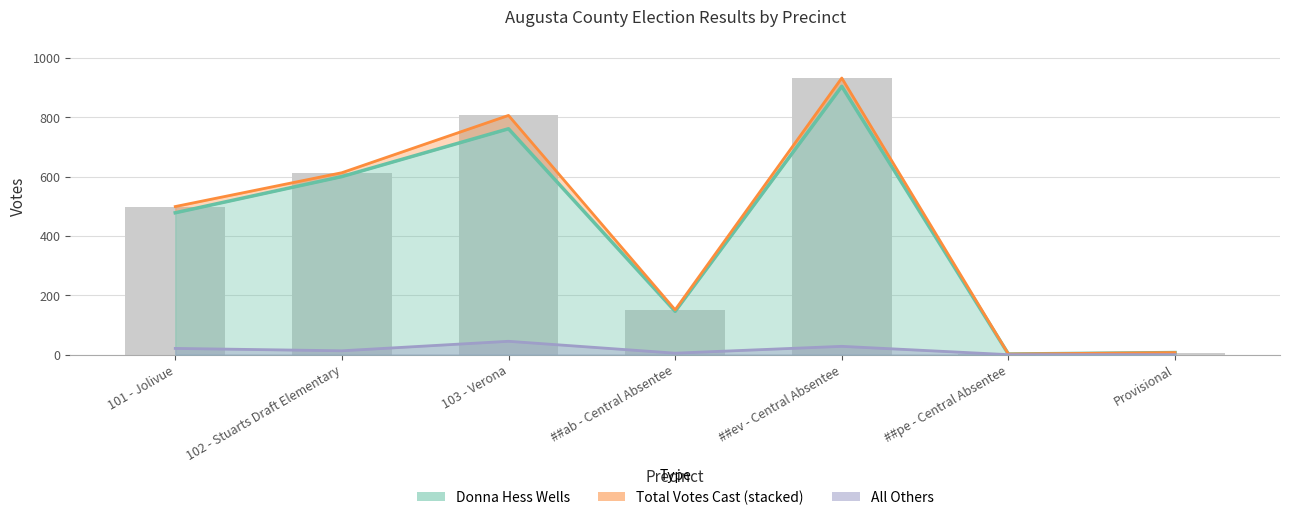

What is the approximate value of All Others at 102 - Stuarts Draft Elementary, to the nearest 5?

15